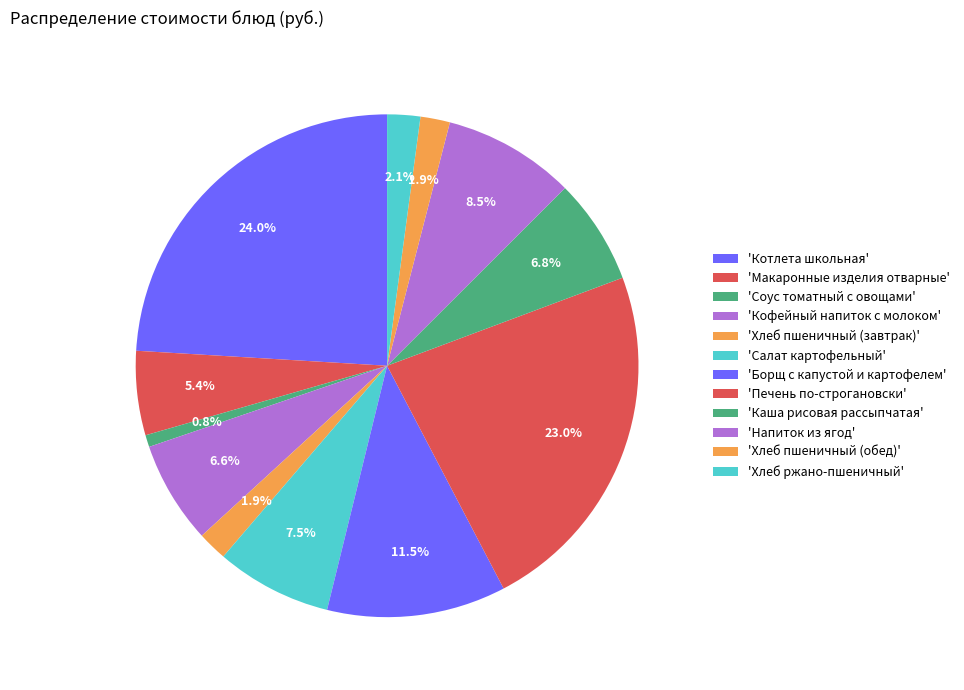

How many slices are in this pie chart?

12